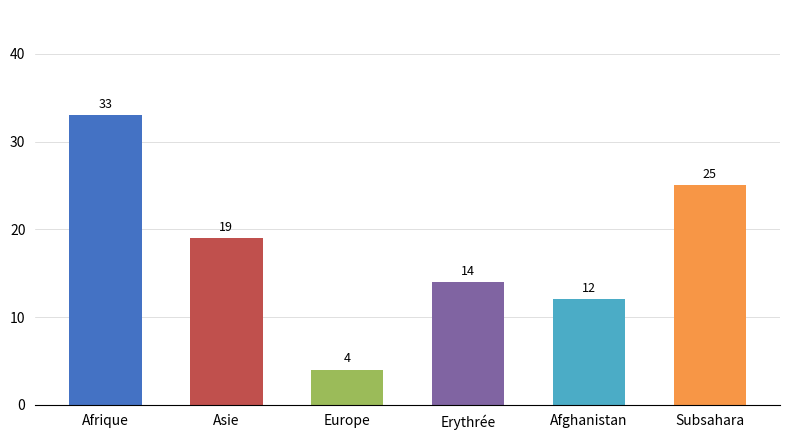

At which label does the data first exceed 19?

Afrique